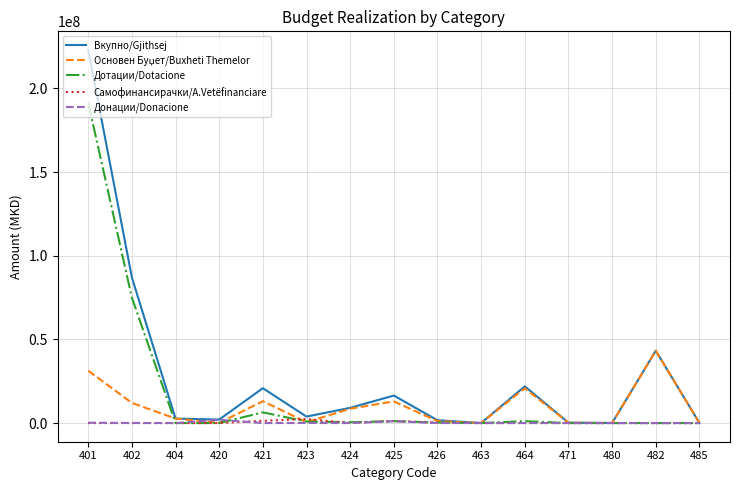

Which series has the largest range (max minus min)?

Вкупно/Gjithsej